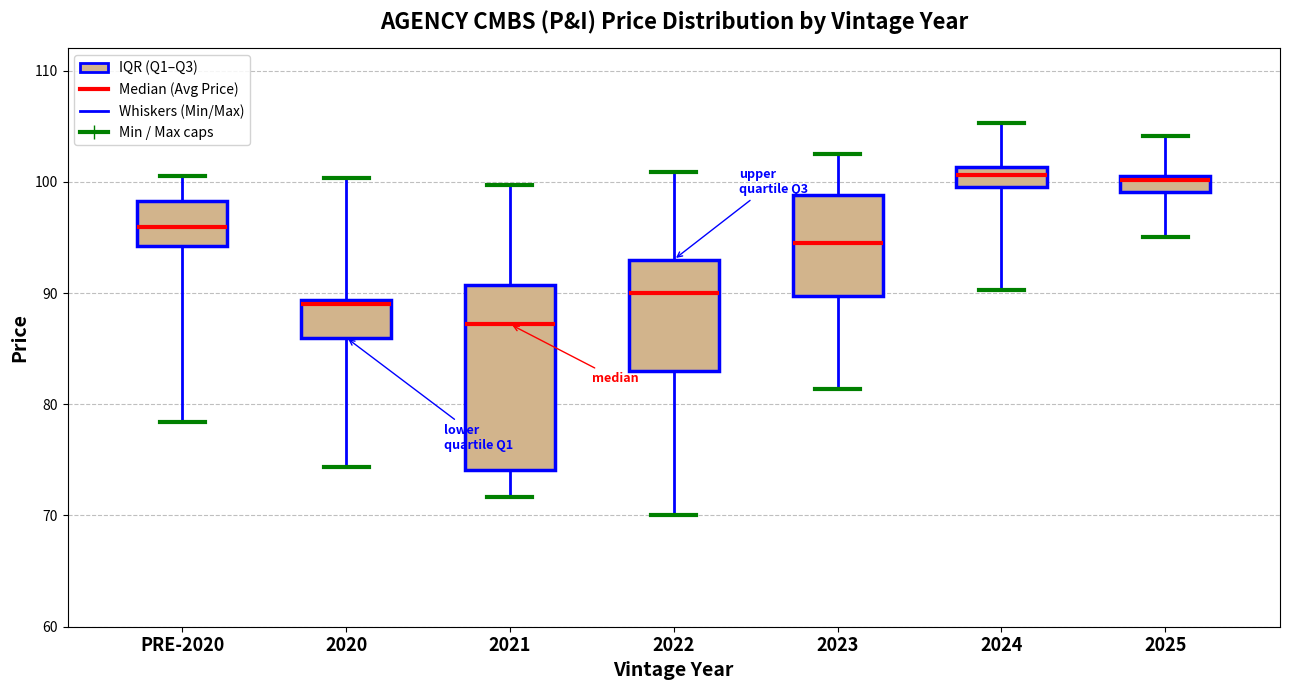

Which box is the tallest, from its lower edge to its upper edge?

2021